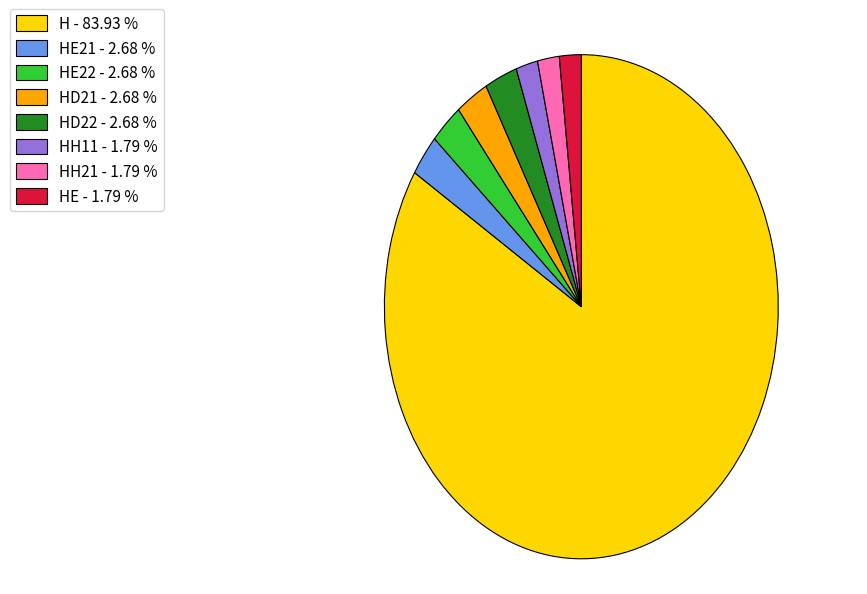

Is there a majority slice in this chart?

Yes